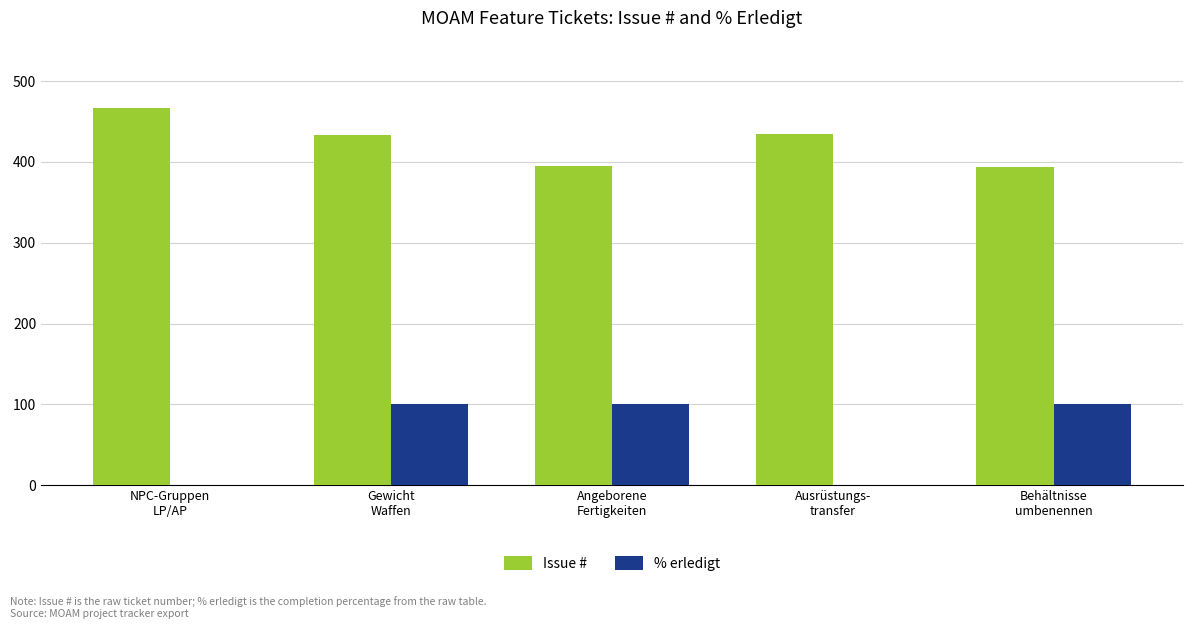

What is the highest value of the % erledigt series?

100